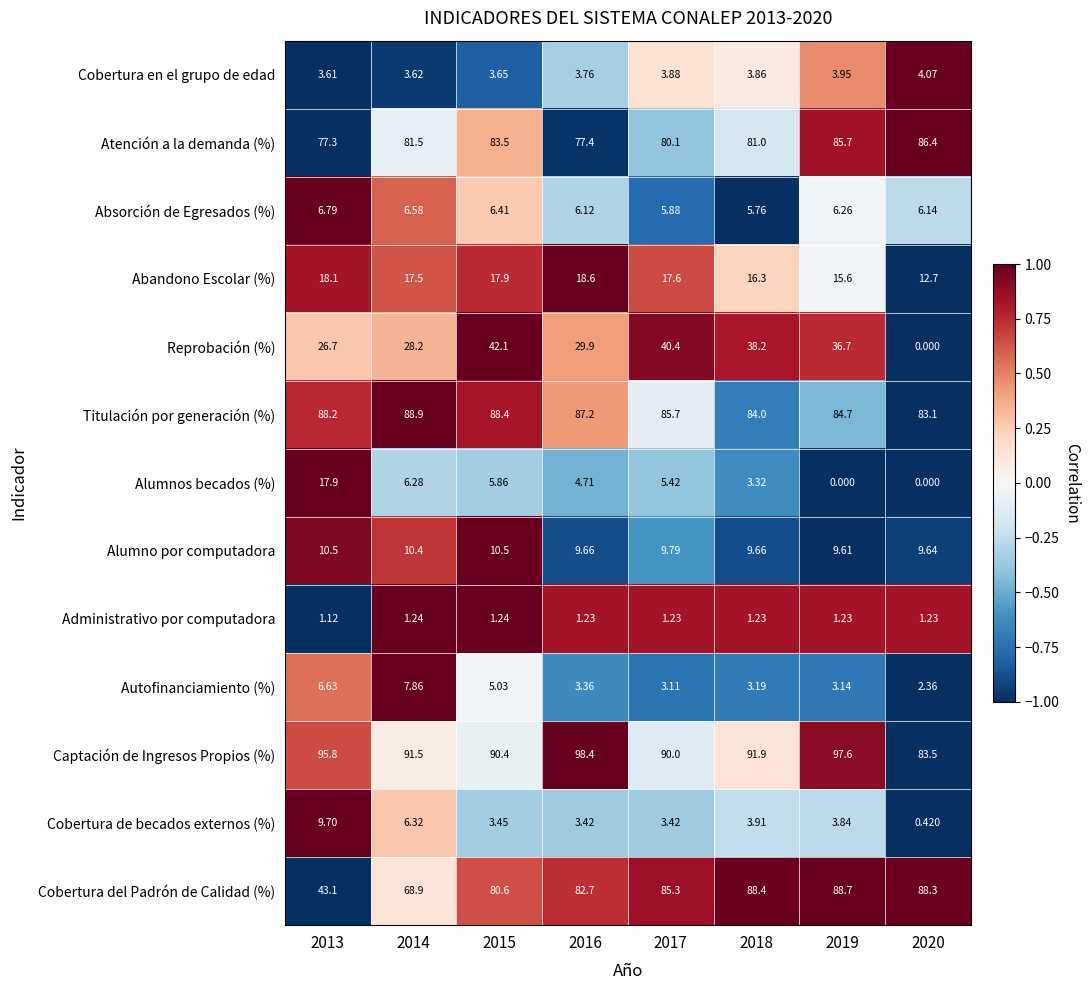

List the series in order of their peak value, highest first.

Captación de Ingresos Propios (%), Titulación por generación (%), Cobertura del Padrón de Calidad (%), Atención a la demanda (%), Reprobación (%), Abandono Escolar (%), Alumnos becados (%), Alumno por computadora, Cobertura de becados externos (%), Autofinanciamiento (%), Absorción de Egresados (%), Cobertura en el grupo de edad, Administrativo por computadora